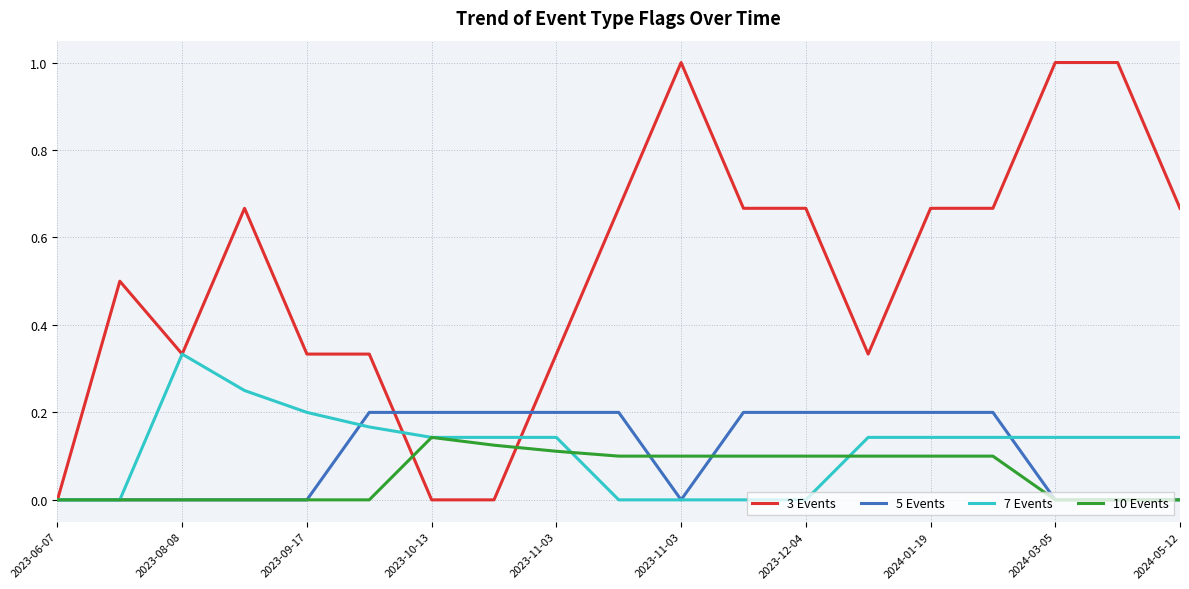

Which series has the largest total across all categories?

3 Events